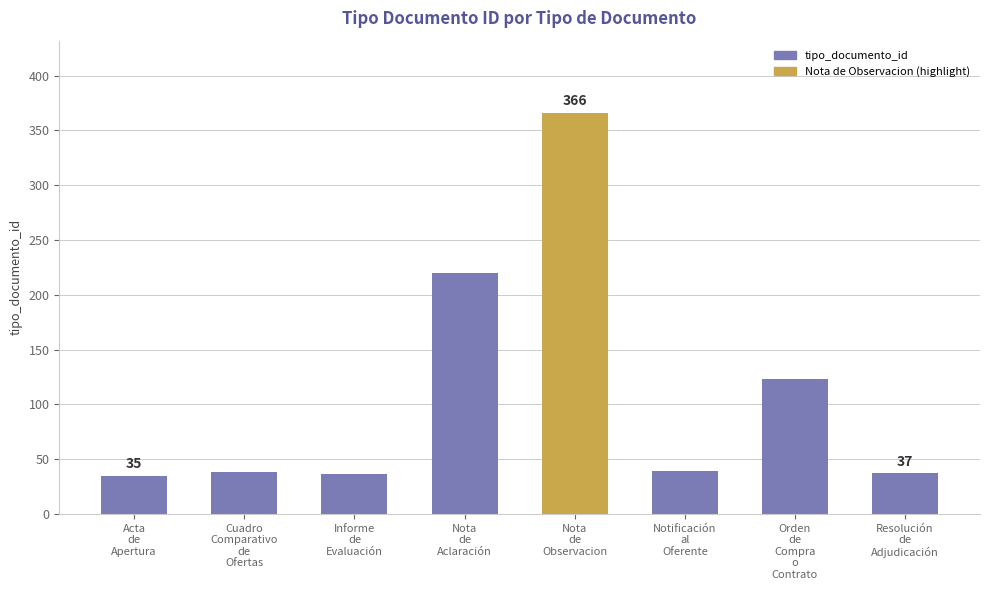

What is the value of the 1st bar from the left?

35